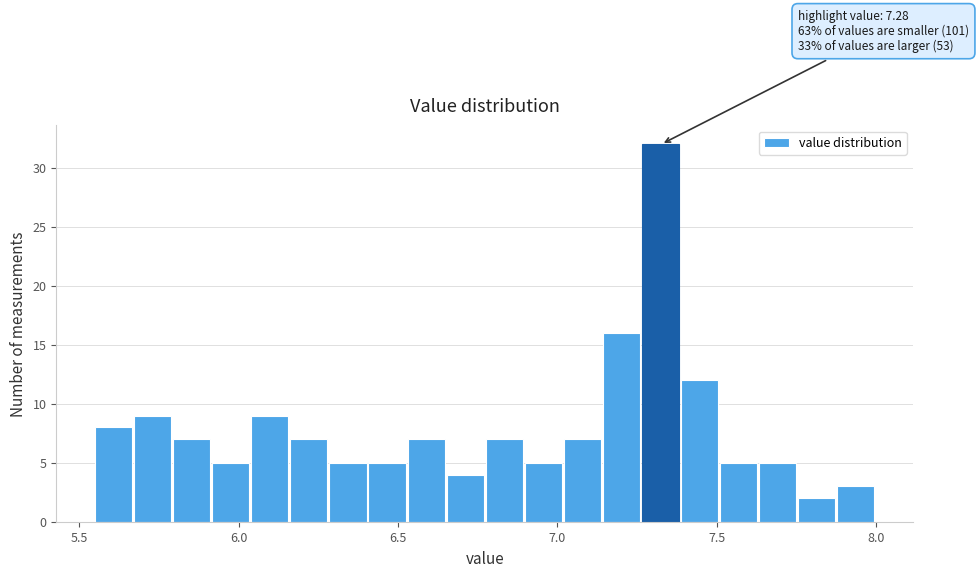

Read against the x-axis, roughly where is the centre of the tallest bar?

7.30